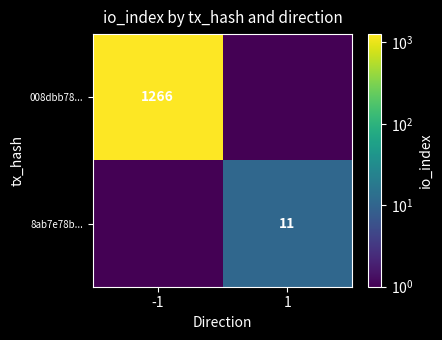

True or false: 008dbb78... has a value of 1266.0 at -1.

True